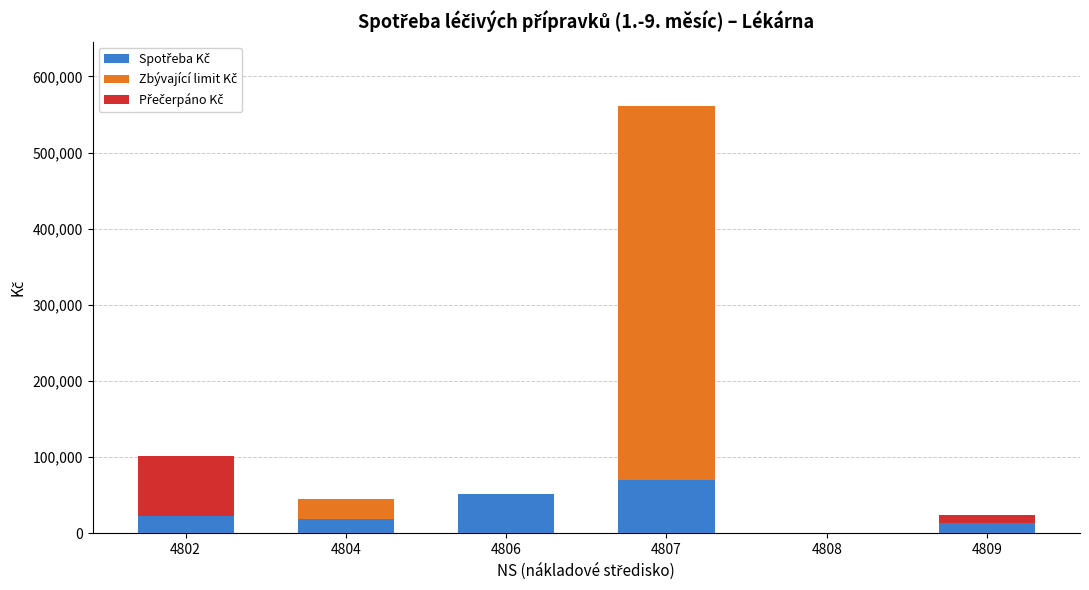

At how many categories does at least one series exceed 421190?

1